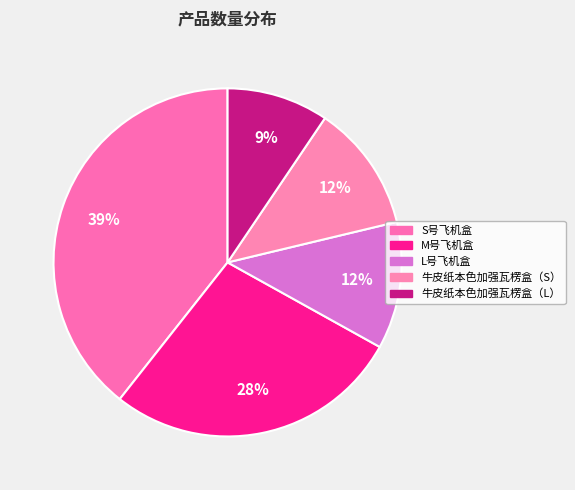

Rank the categories by value from lowest to highest.

牛皮纸本色加强瓦楞盒（L）, L号飞机盒, 牛皮纸本色加强瓦楞盒（S）, M号飞机盒, S号飞机盒